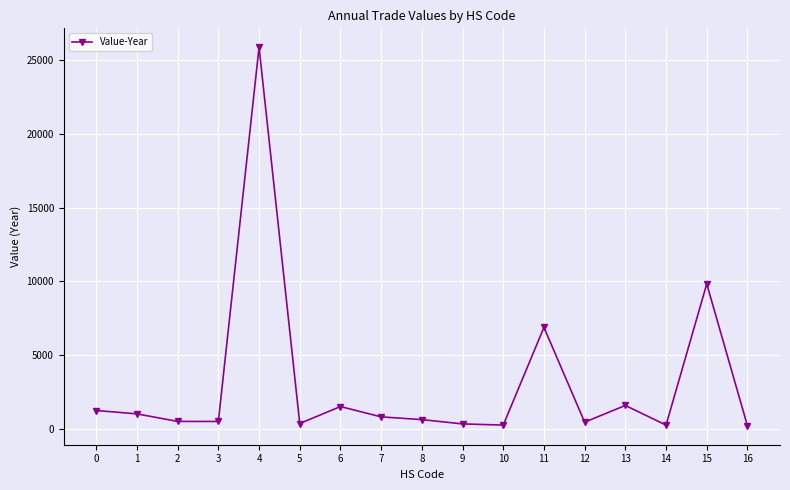

What is the average value?

3085